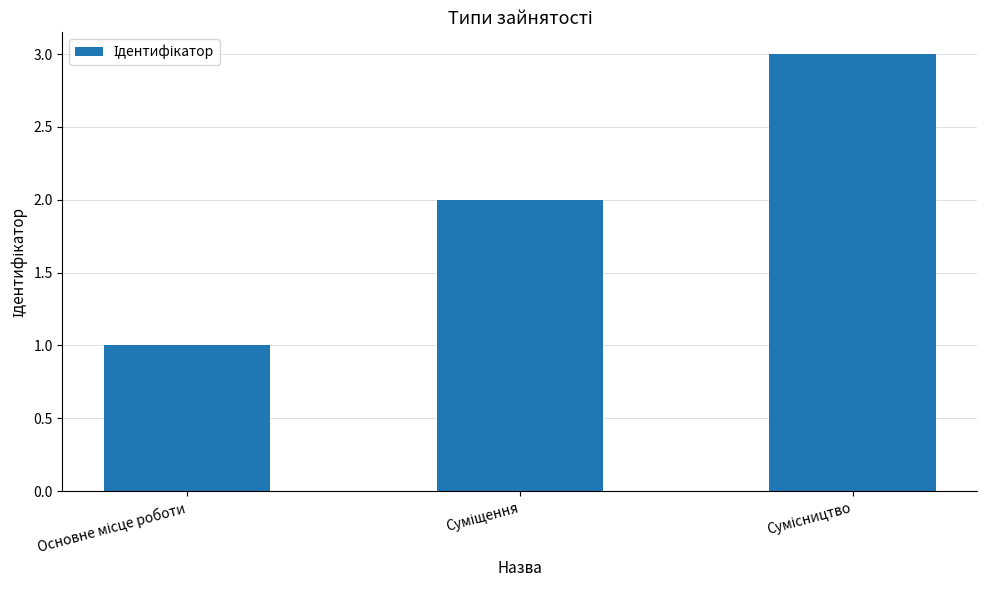

What is the maximum value shown in the chart?

3